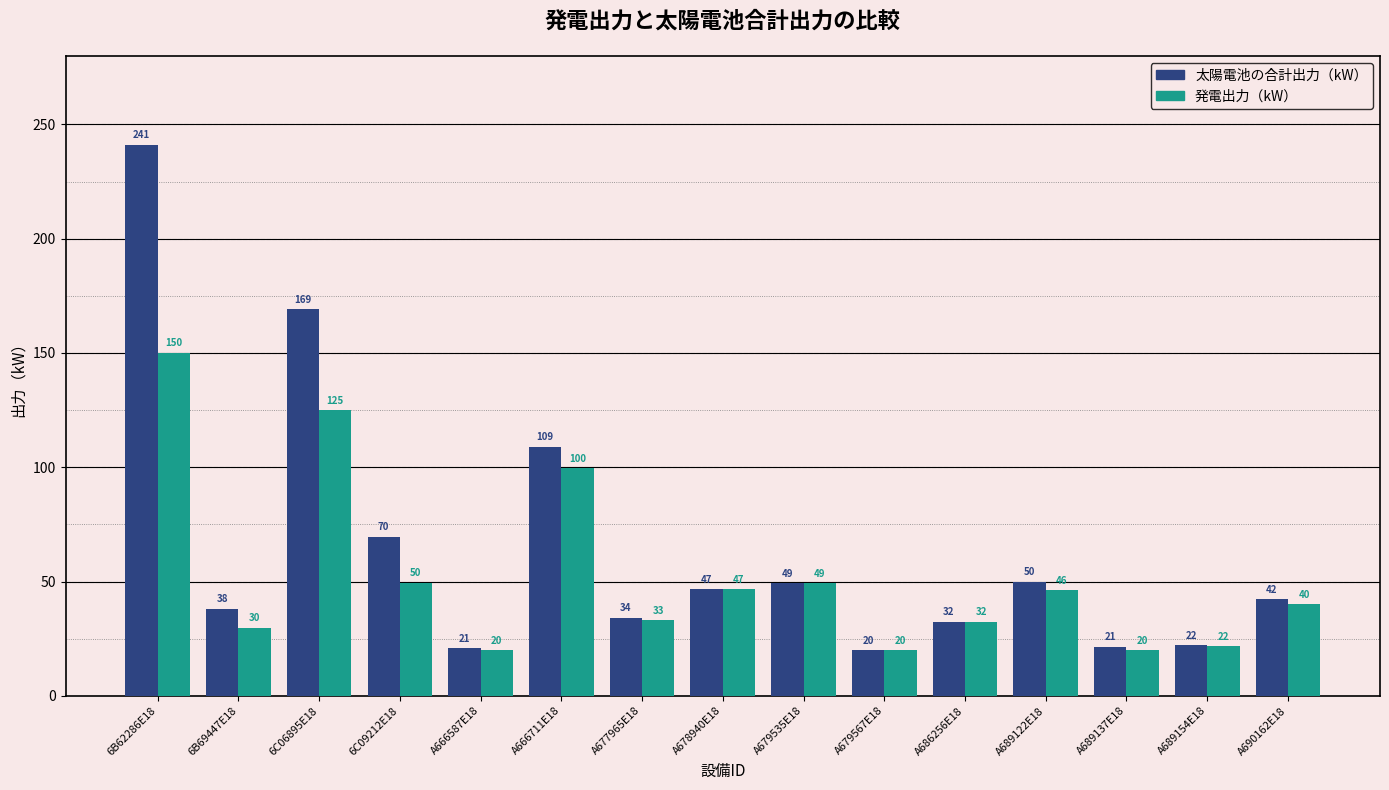

At which label does 発電出力（kW） first exceed 40?

6B62286E18